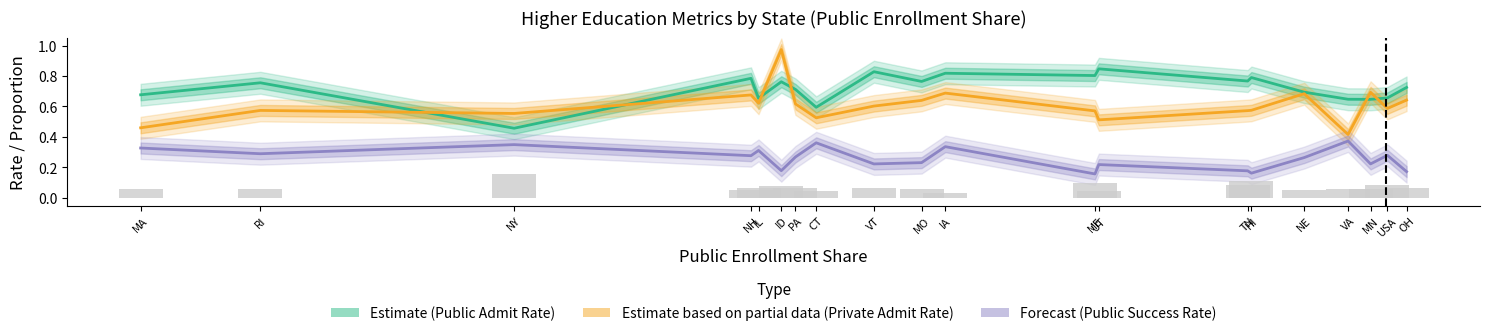

The value of Public Low-Income Access at UT is 0.0. True or false?

False